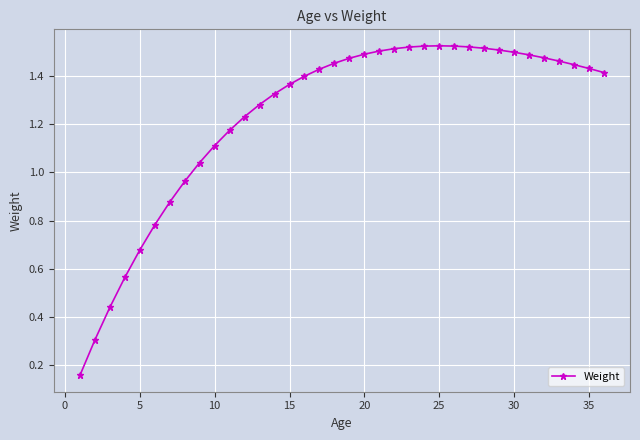

What is the sum of all values?

44.4